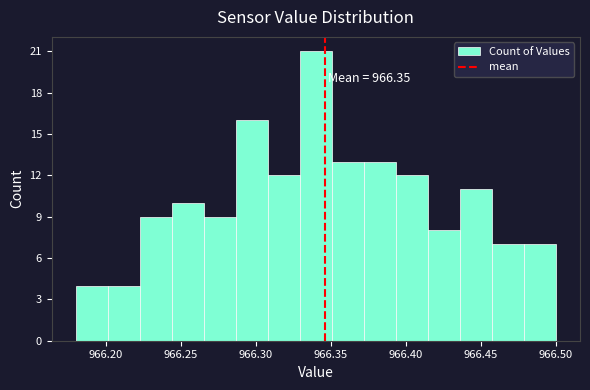

Over which range of the x-axis is the bar tallest?

966.330 to 966.350